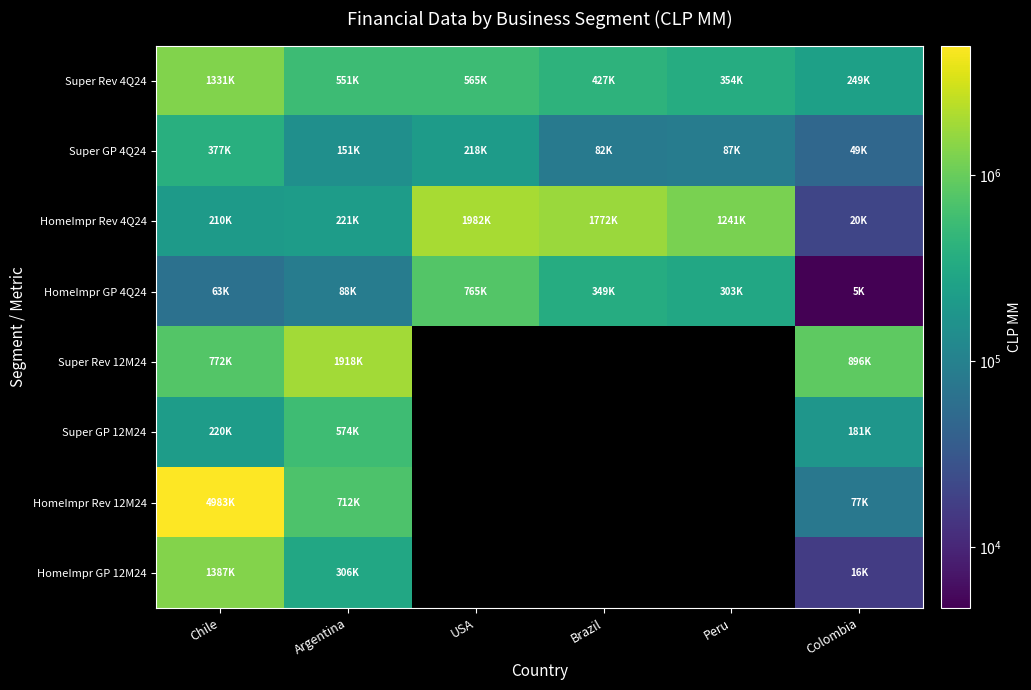

What is the maximum value for HomeImpr GP 4Q24?

764728.4